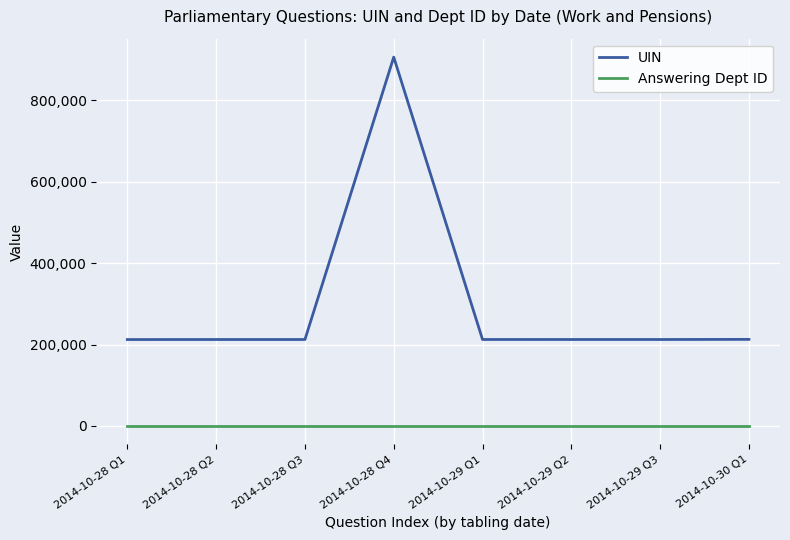

List the series in order of their overall mean, lowest first.

Answering Dept ID, UIN